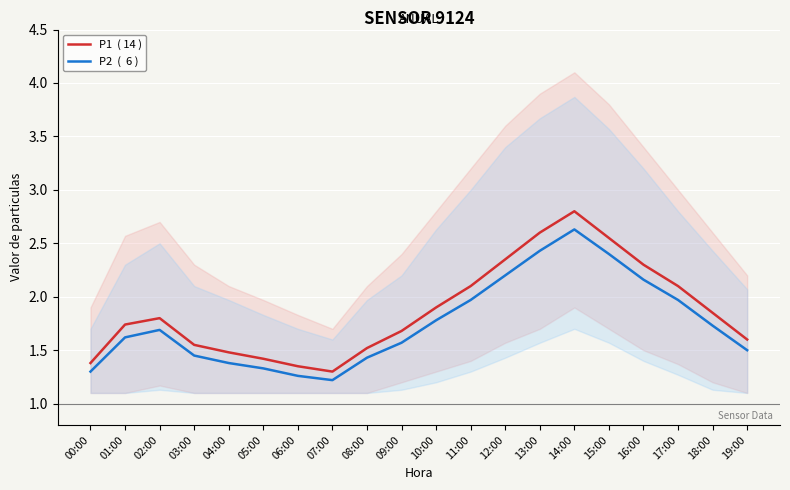

At which category does the chart reach its minimum across all series?

07:00